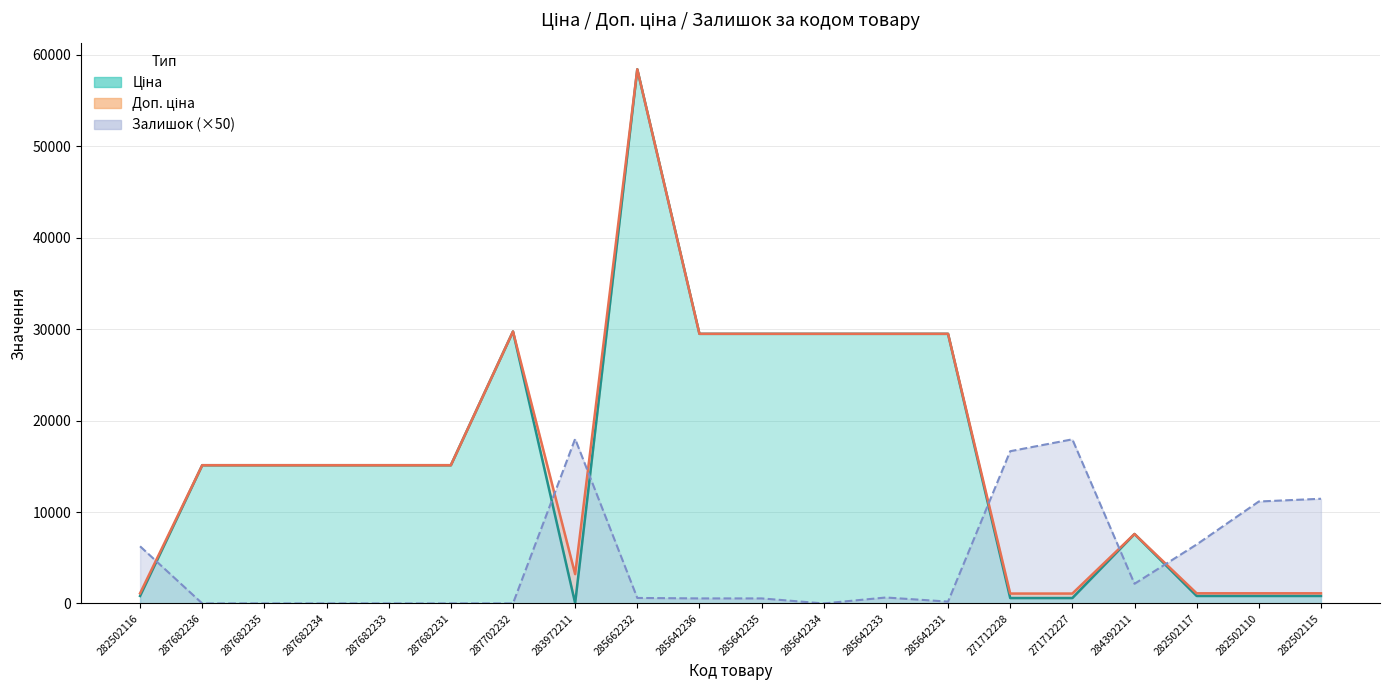

Where does the Ціна series first go above 15120?

287702232